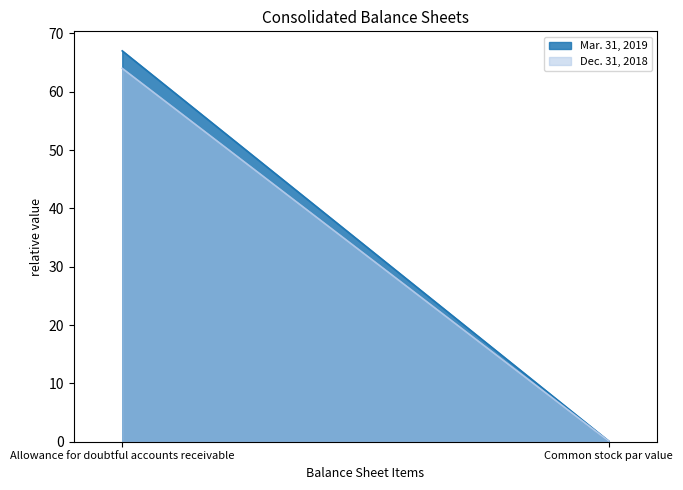

Count the number of data series in this chart.

2